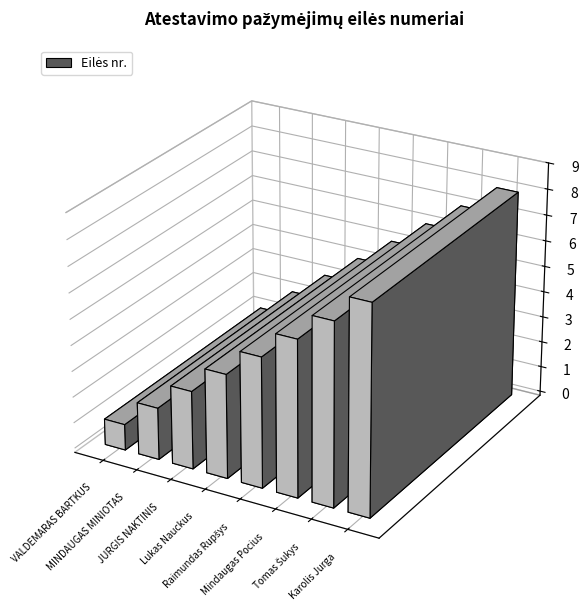

Reading left to right, transcribe all the data shown in this chart.

1	2	3	4	5	6	7	8